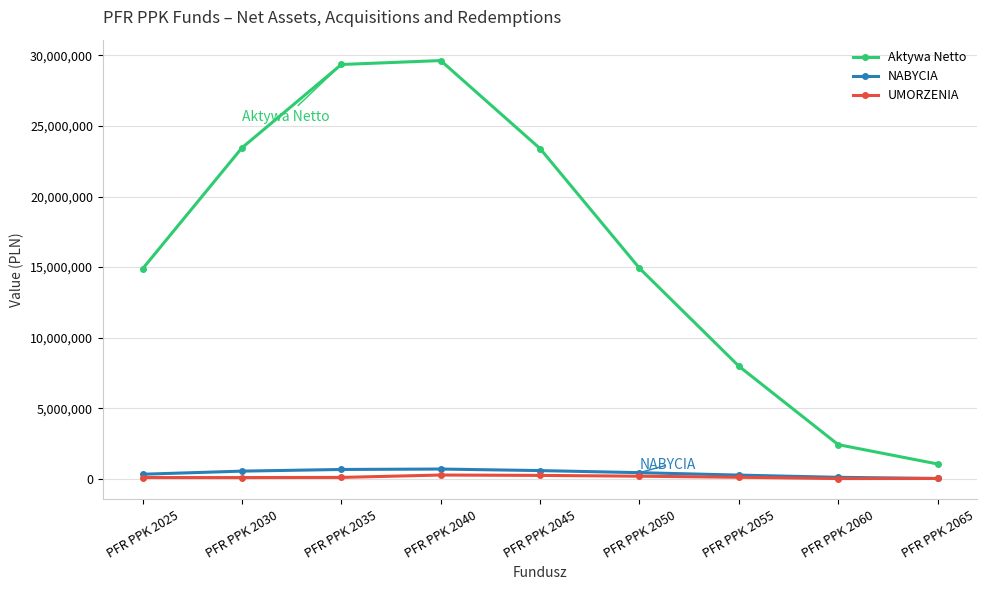

True or false: UMORZENIA and Aktywa Netto intersect in this chart.

False